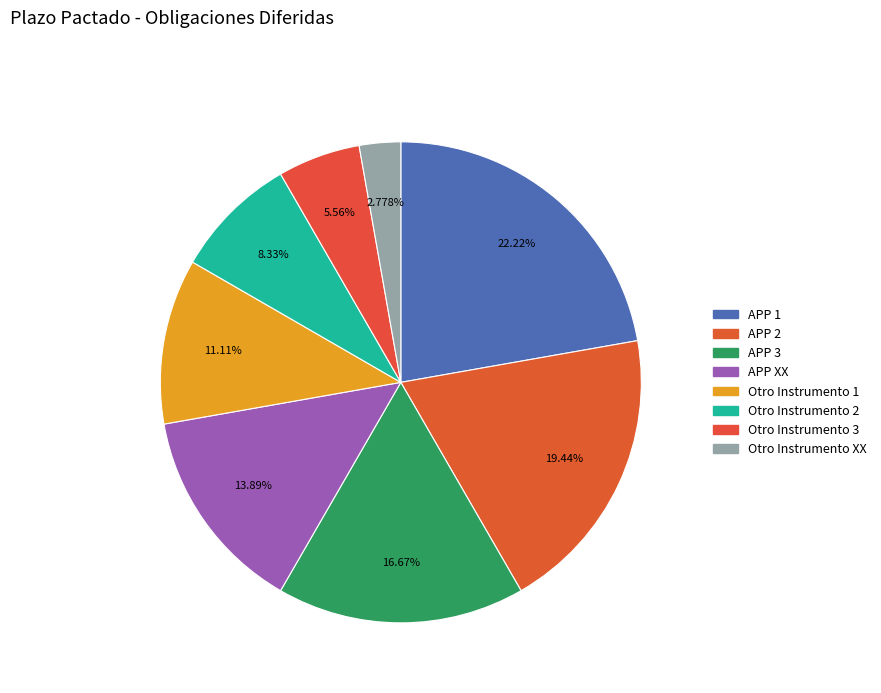

Count the number of slices in the pie.

8